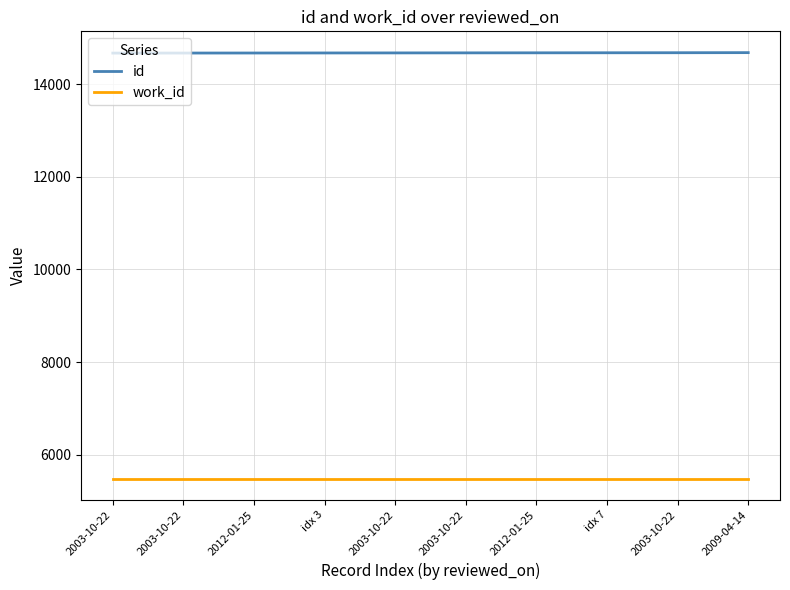

True or false: id has more than 2 points higher than both neighbors.

False